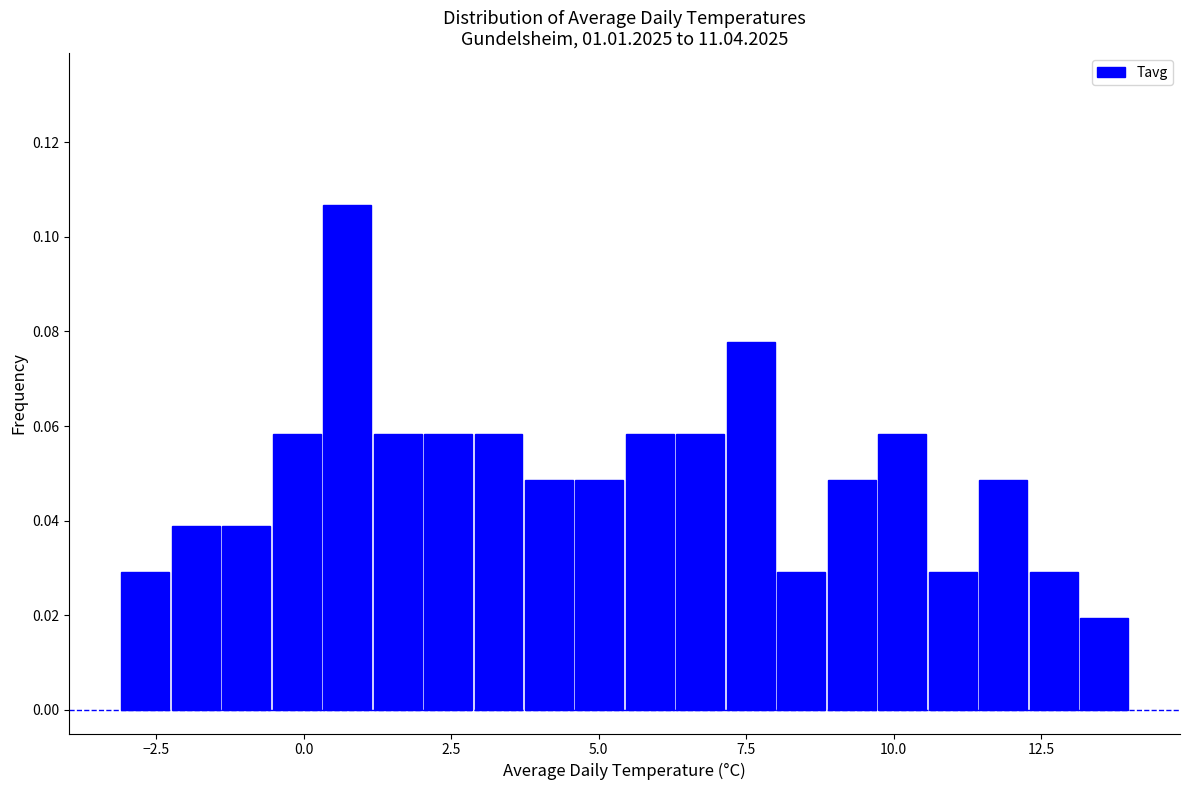

Read against the x-axis, roughly where is the centre of the tallest bar?

0.5